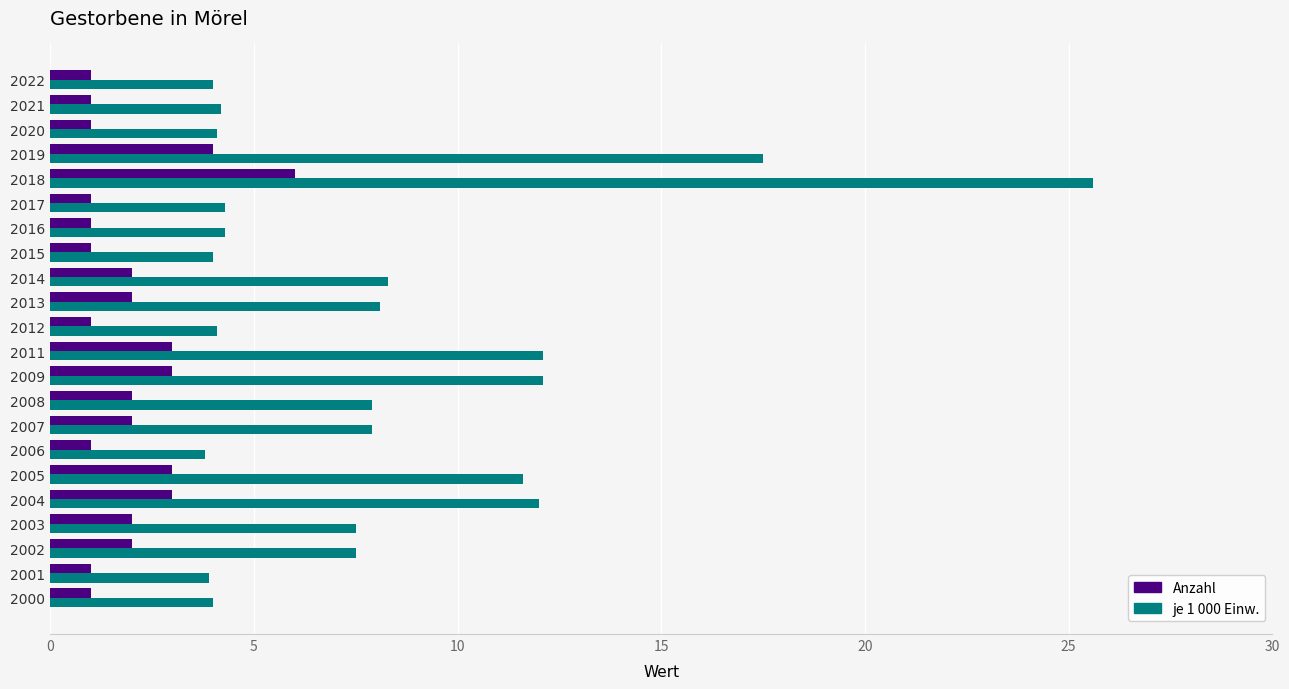

What is the sum of all Anzahl values?

44.0